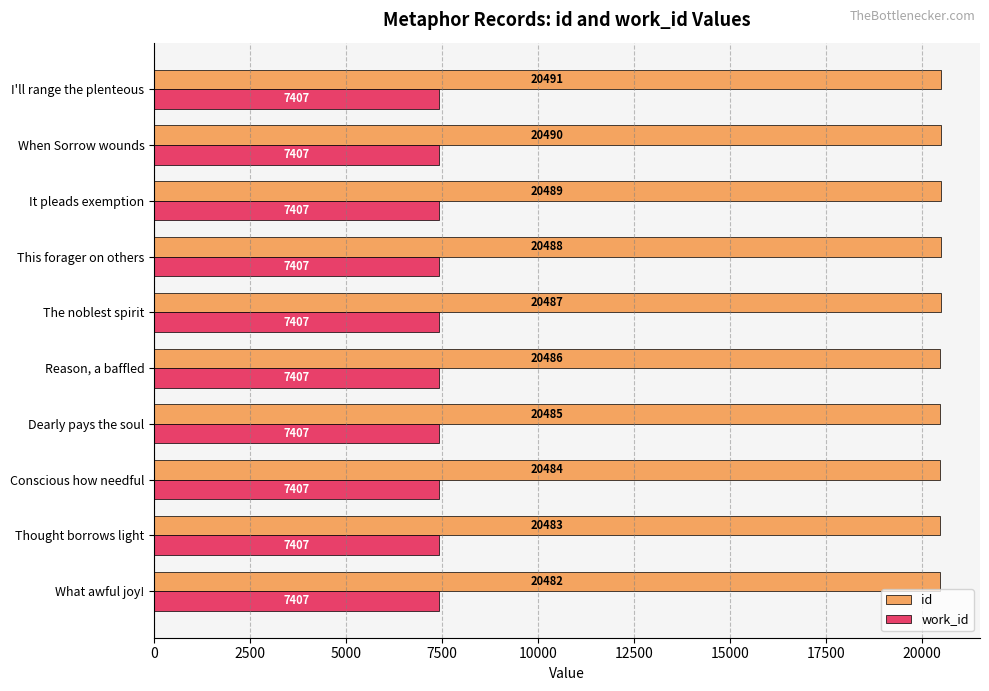

What is the maximum value for id?

20491